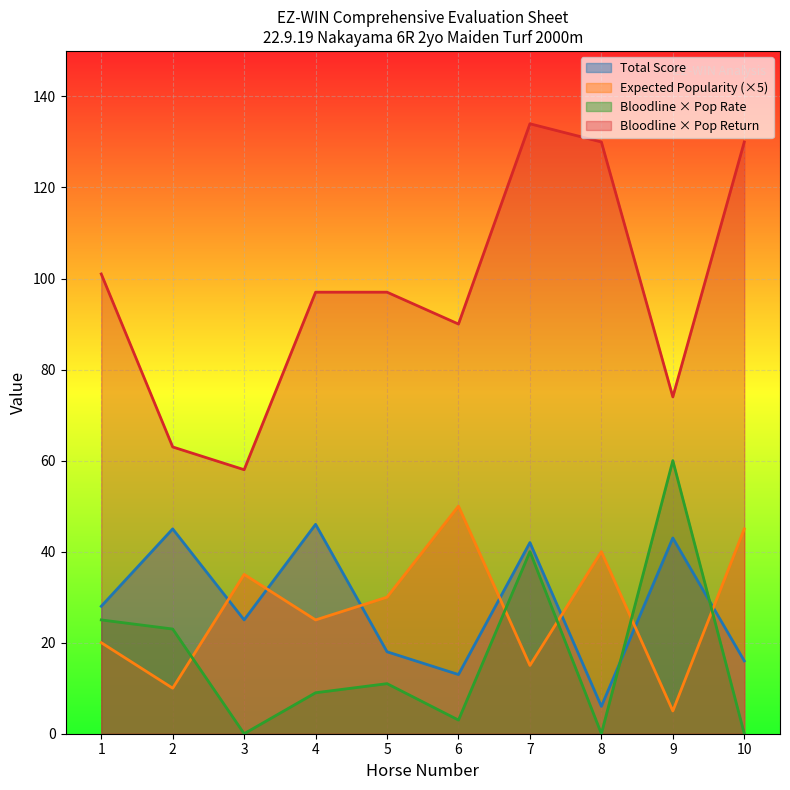

At which label does Expected Popularity reach its minimum?

9